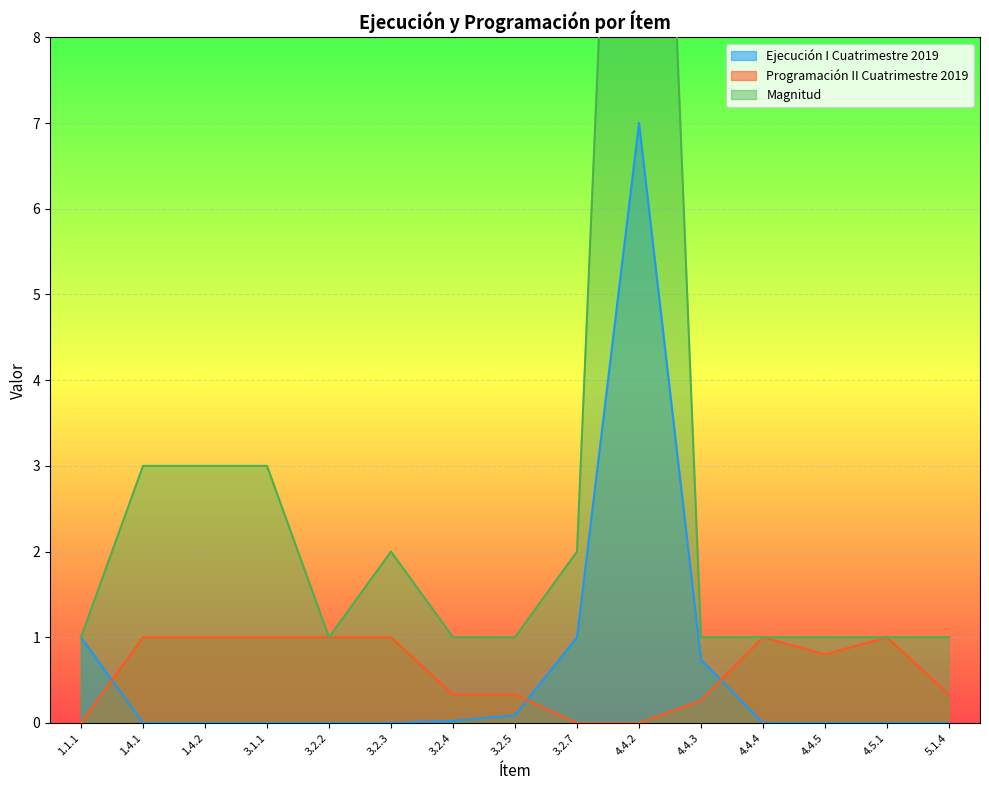

At which category is the sum across all series the highest?

4.4.2